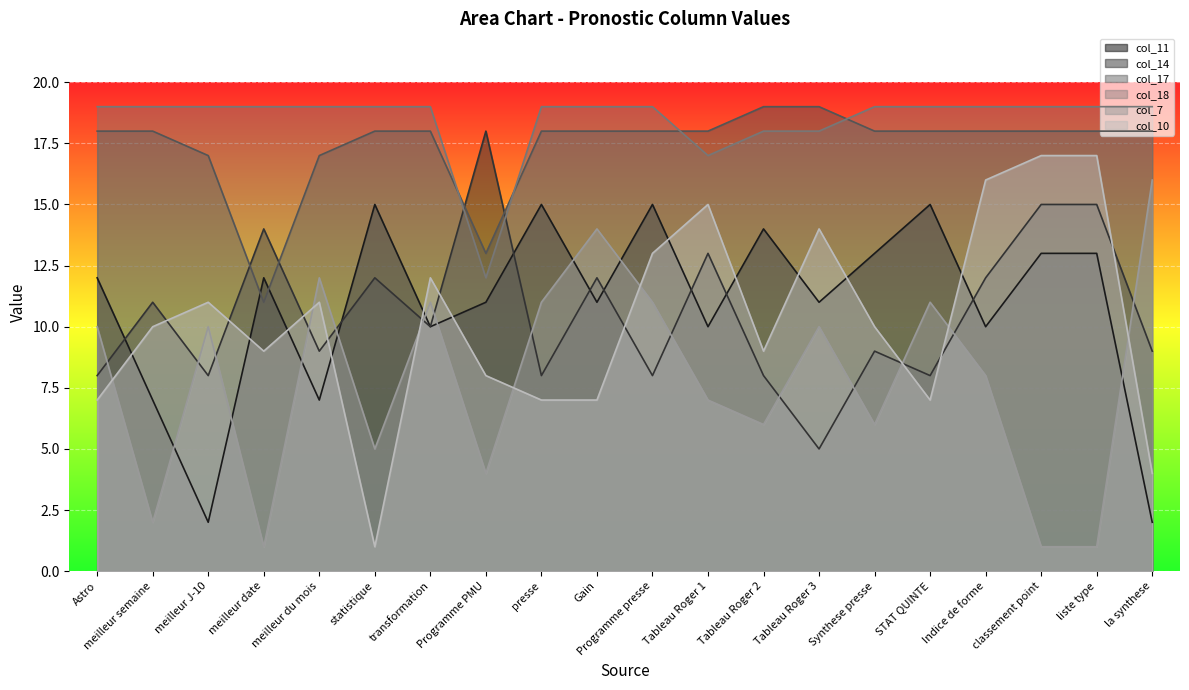

What is the sum of the col_10 values at meilleur du mois and classement point?

28